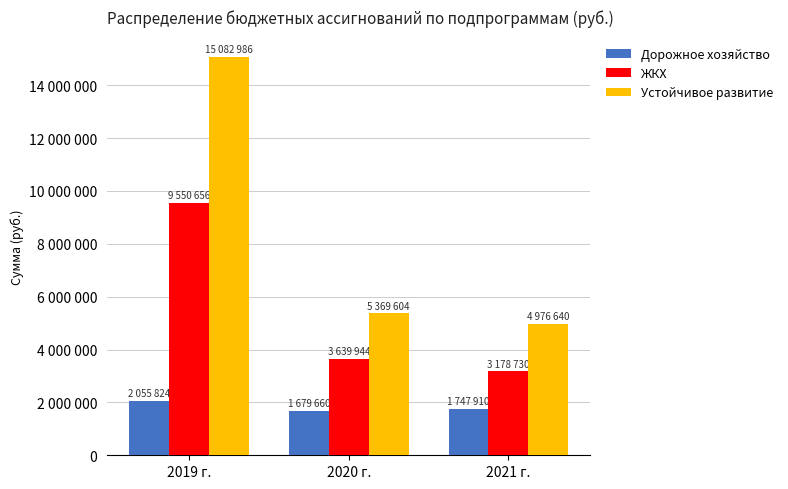

What is the label of the 3rd bar from the left?

2021 г.